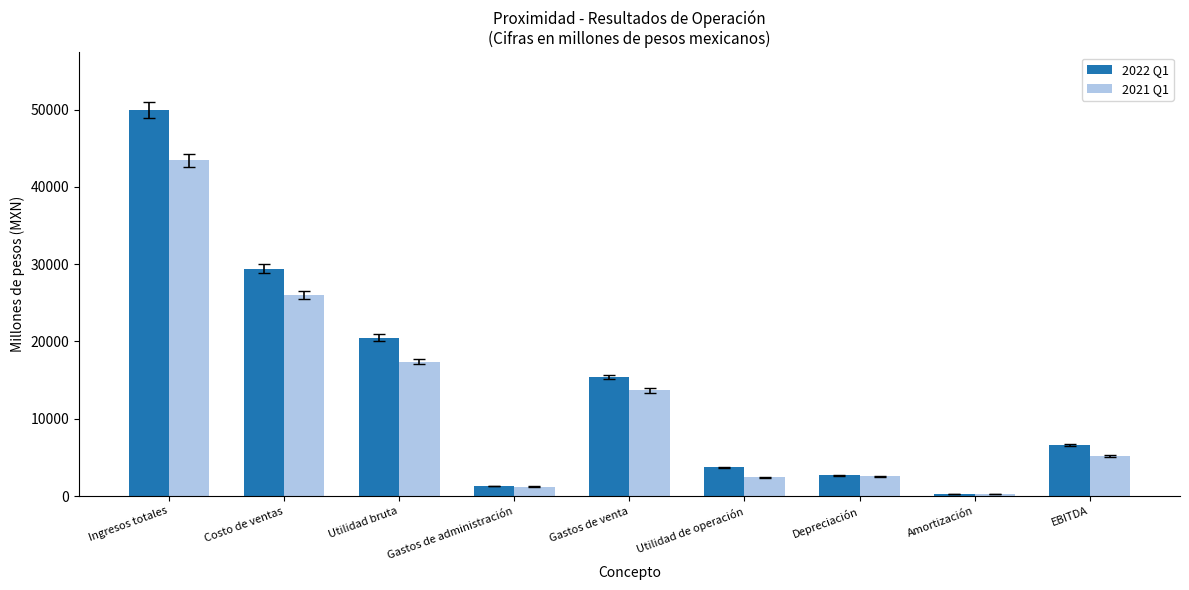

Which series changed the most between Depreciación and EBITDA?

2022 Q1